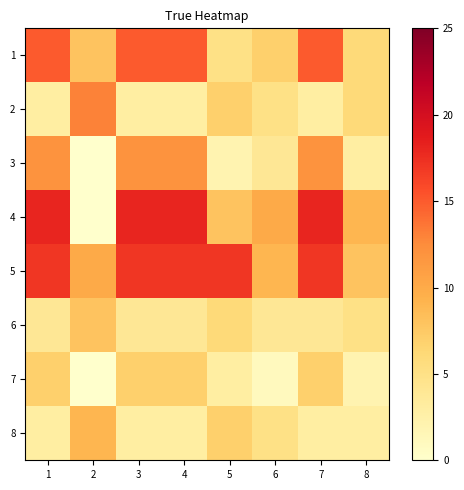

Which label corresponds to the largest value in the chart?

1